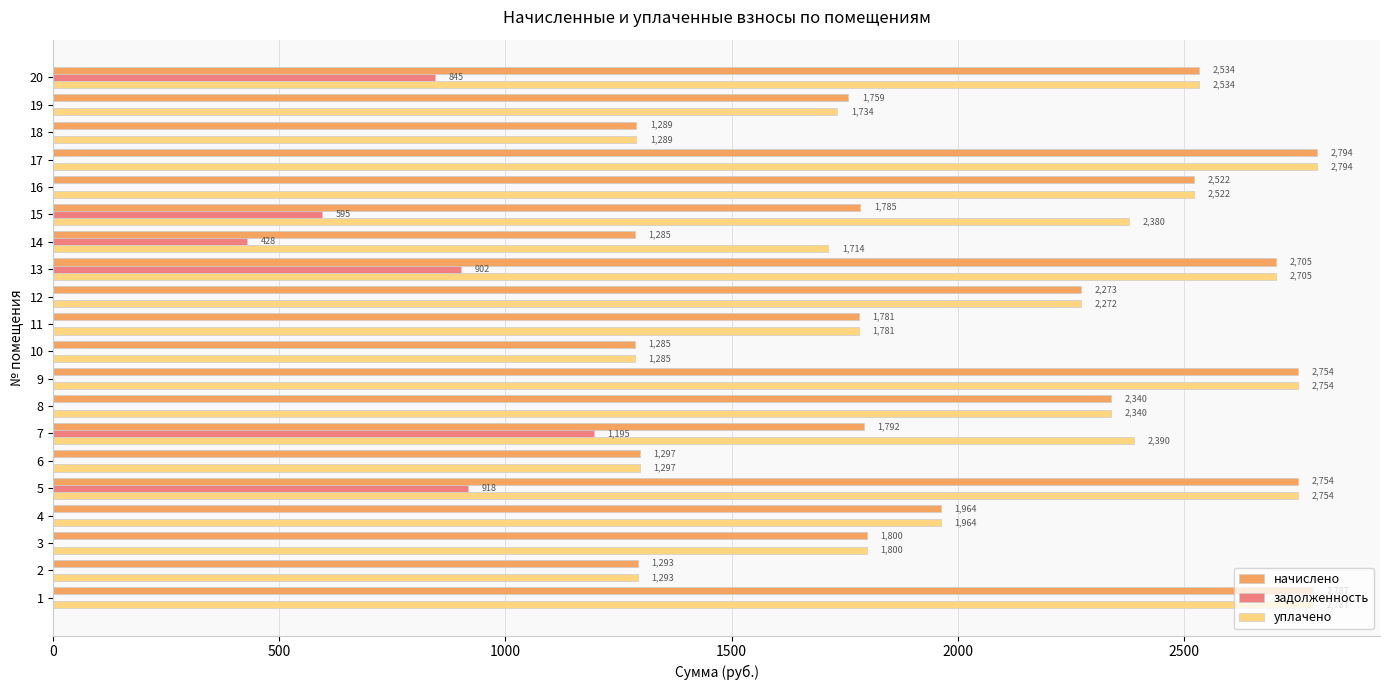

At which label is начислено closest to 2039?

4